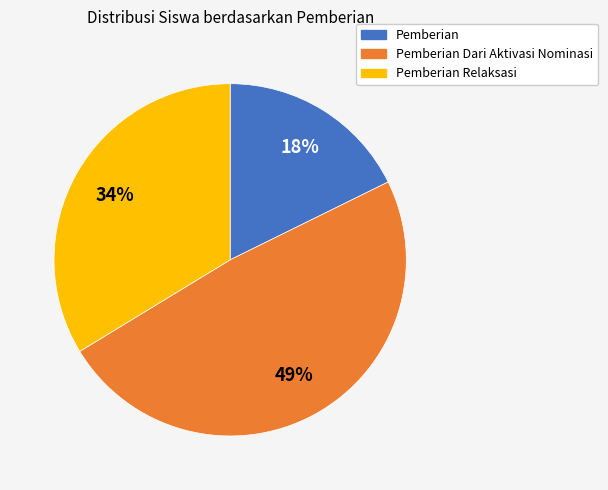

Is there a majority slice in this chart?

No